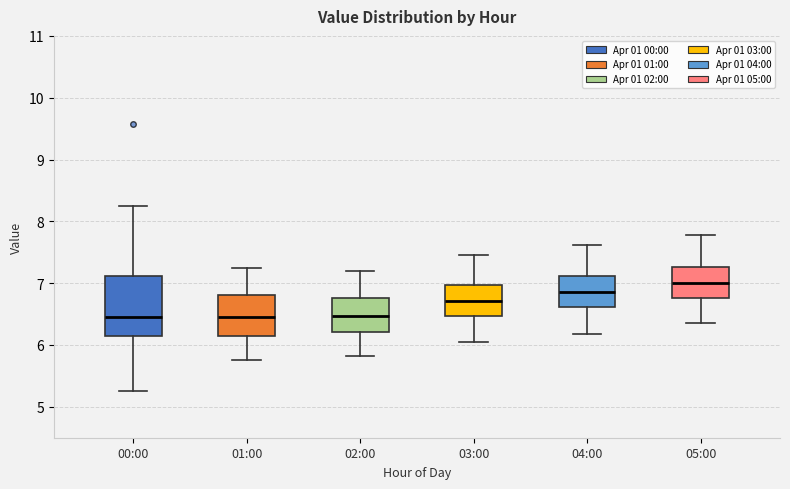

Reading left to right, read every box against the y-axis: the position of its median line, the range the box covers, and the ends of its whiskers. The values are not printed on the chart, so give them approximately, as read against the axis.

00:00: median 6.5, box 6.2 to 7.1, whiskers 5.3 to 8.3
01:00: median 6.5, box 6.2 to 6.8, whiskers 5.8 to 7.3
02:00: median 6.5, box 6.2 to 6.8, whiskers 5.8 to 7.2
03:00: median 6.7, box 6.5 to 7.0, whiskers 6.1 to 7.5
04:00: median 6.9, box 6.6 to 7.1, whiskers 6.2 to 7.6
05:00: median 7.0, box 6.8 to 7.3, whiskers 6.4 to 7.8